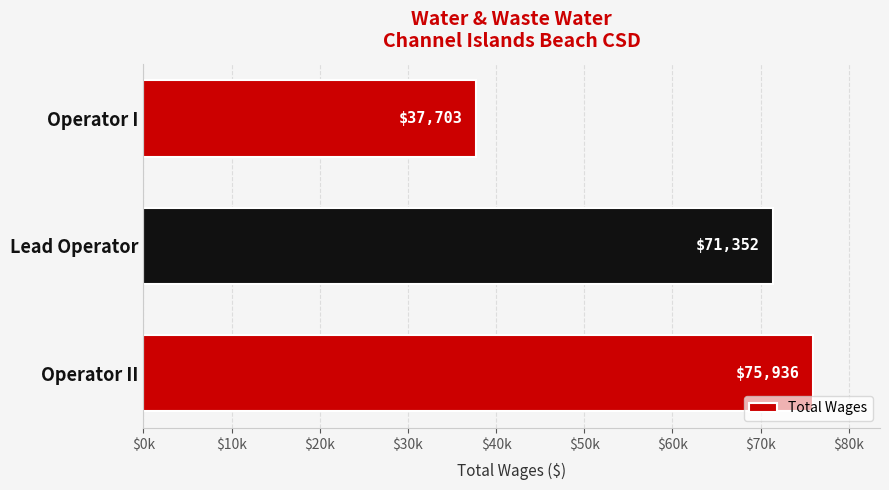

What is the sum of all values?

184991